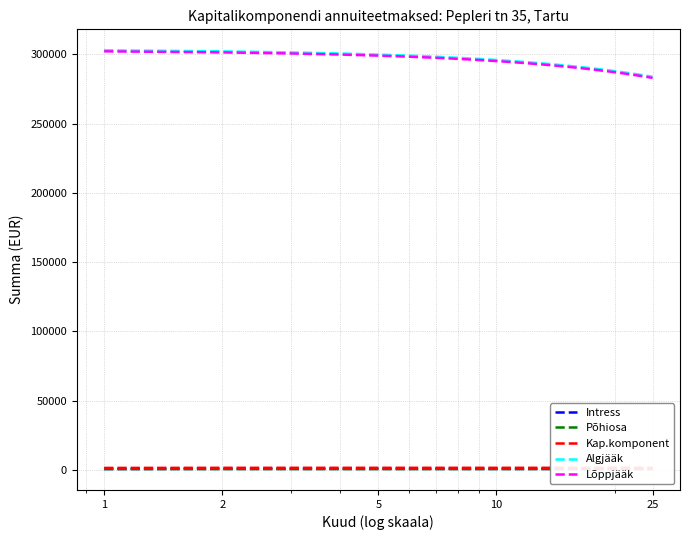

True or false: Intress and Lõppjääk cross at least once.

False